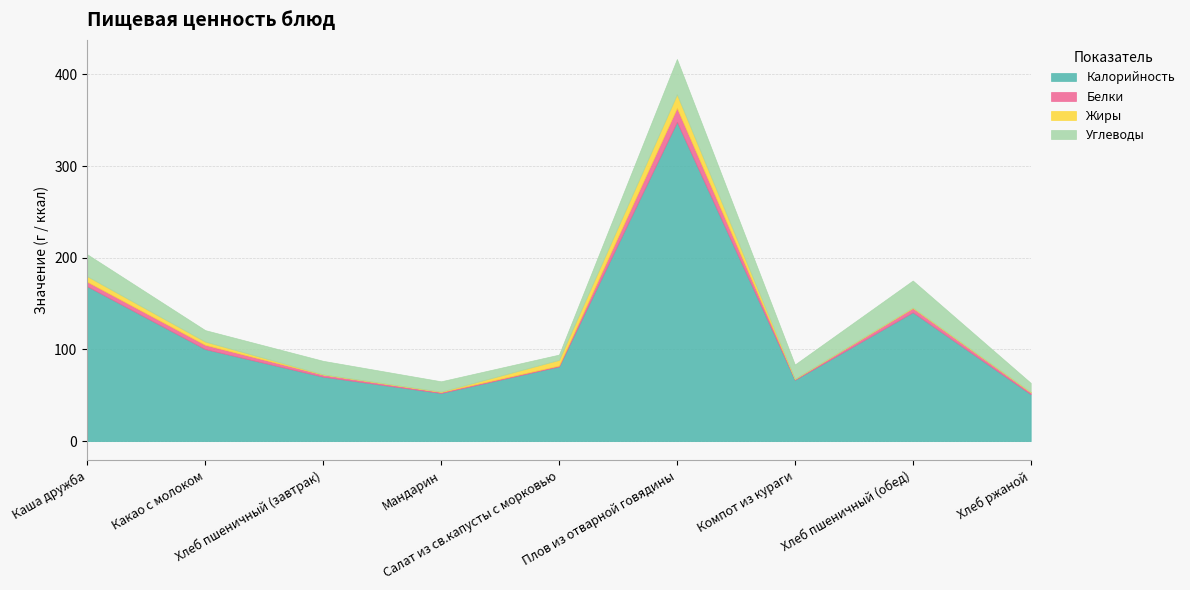

True or false: Жиры has a value of 0.1 at Хлеб пшеничный (завтрак).

False